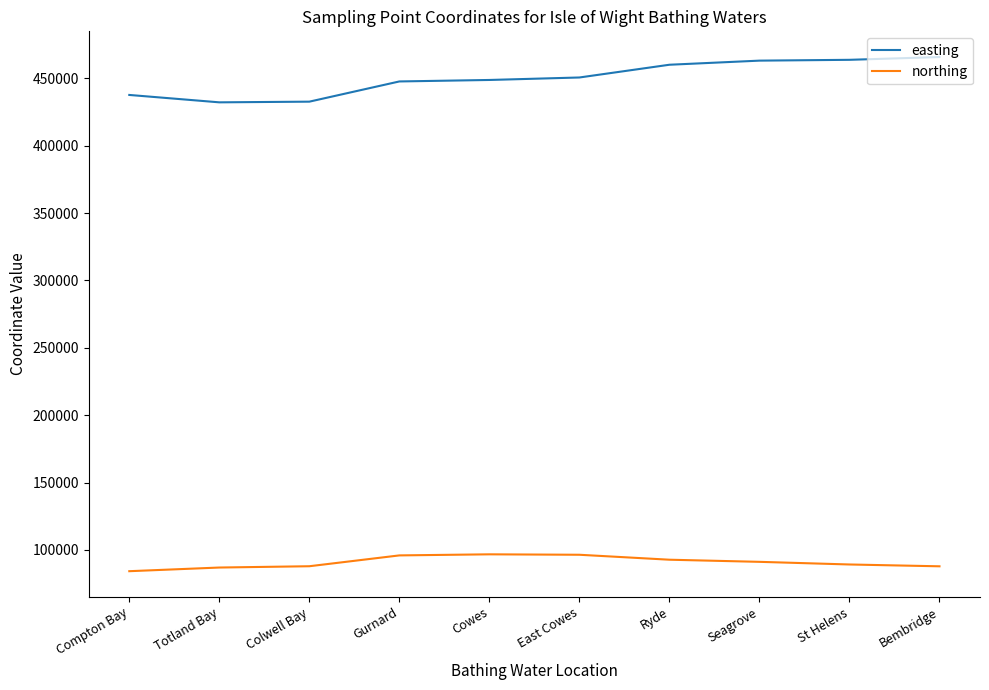

The value of northing at Cowes is 129236. True or false?

False